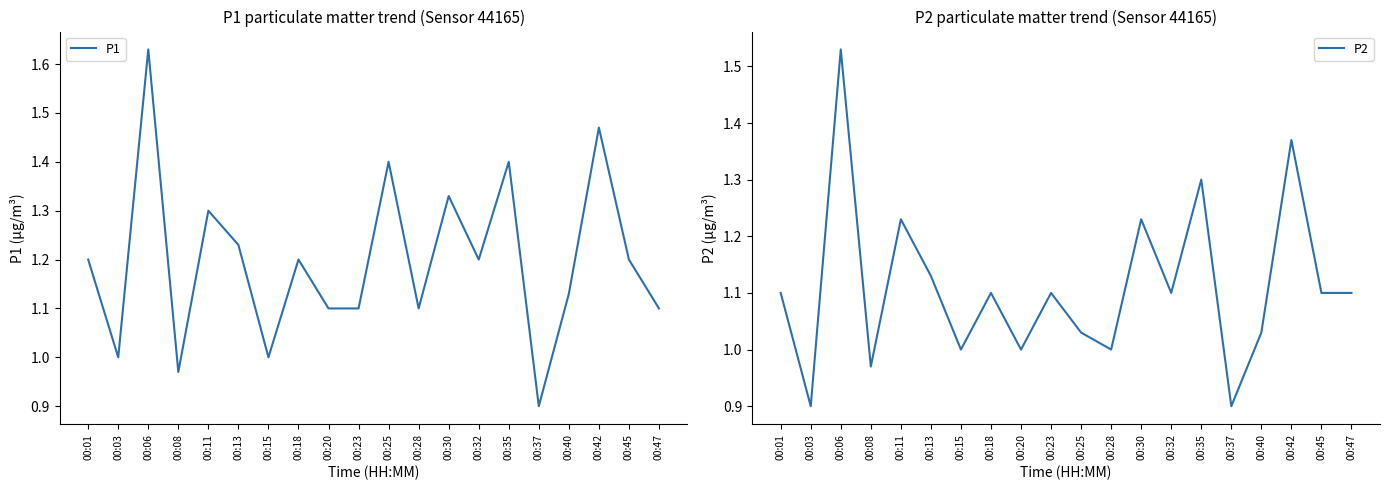

What is the average value of the P1 series?

1.2